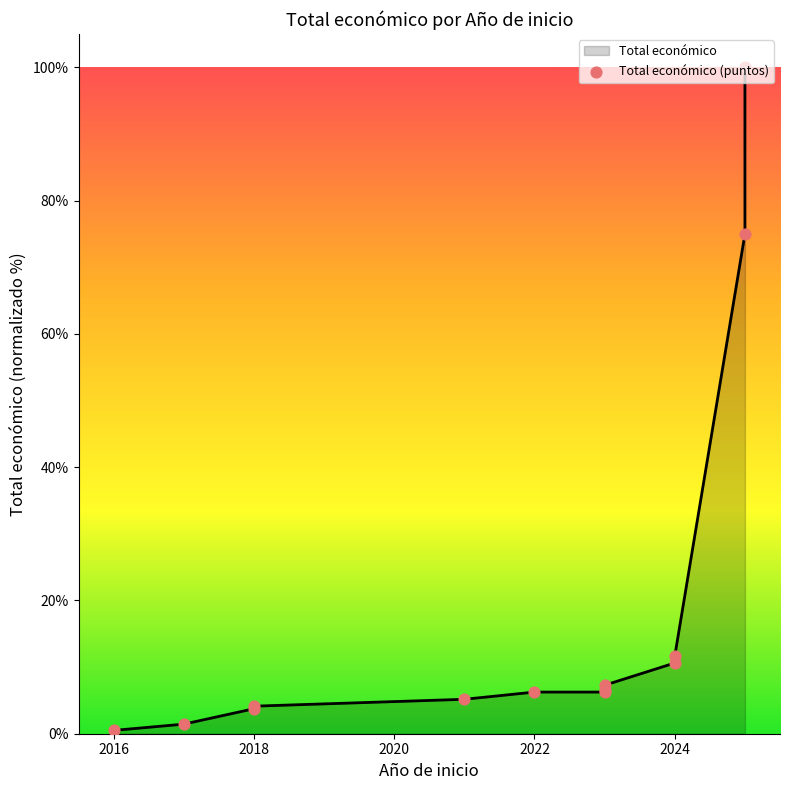

Approximately how many times larger is the value at 2024 compared to 2018?

3.1